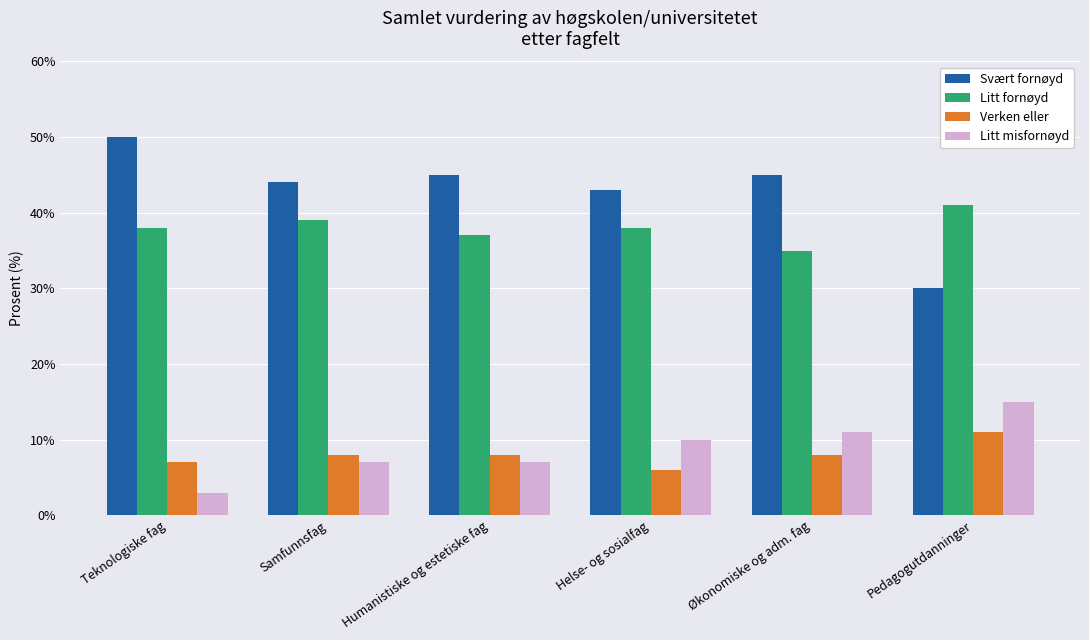

Which label corresponds to the largest value in the chart?

Teknologiske fag